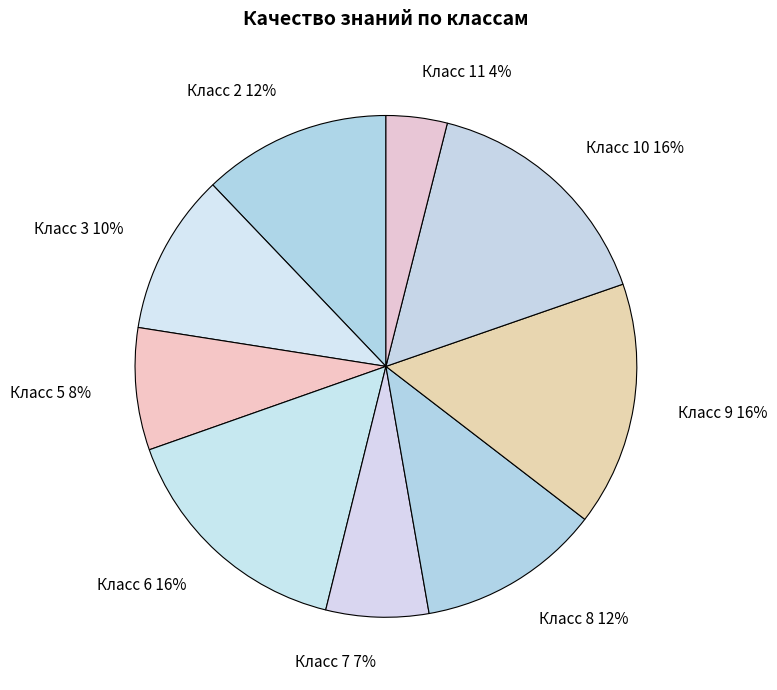

Is there a majority slice in this chart?

No